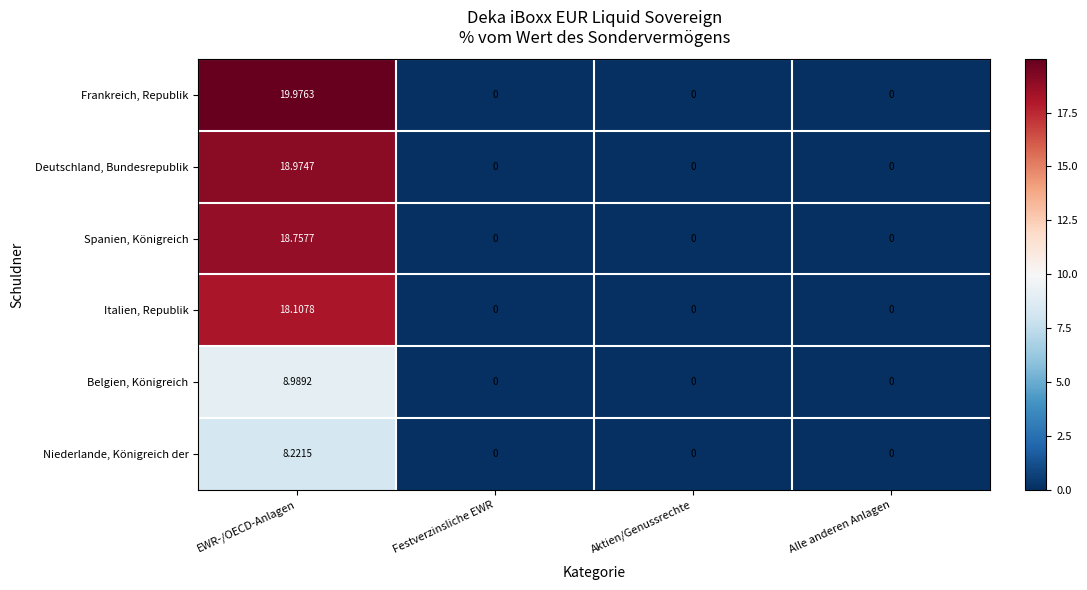

At which category is the sum across all series the highest?

EWR-/OECD-Anlagen